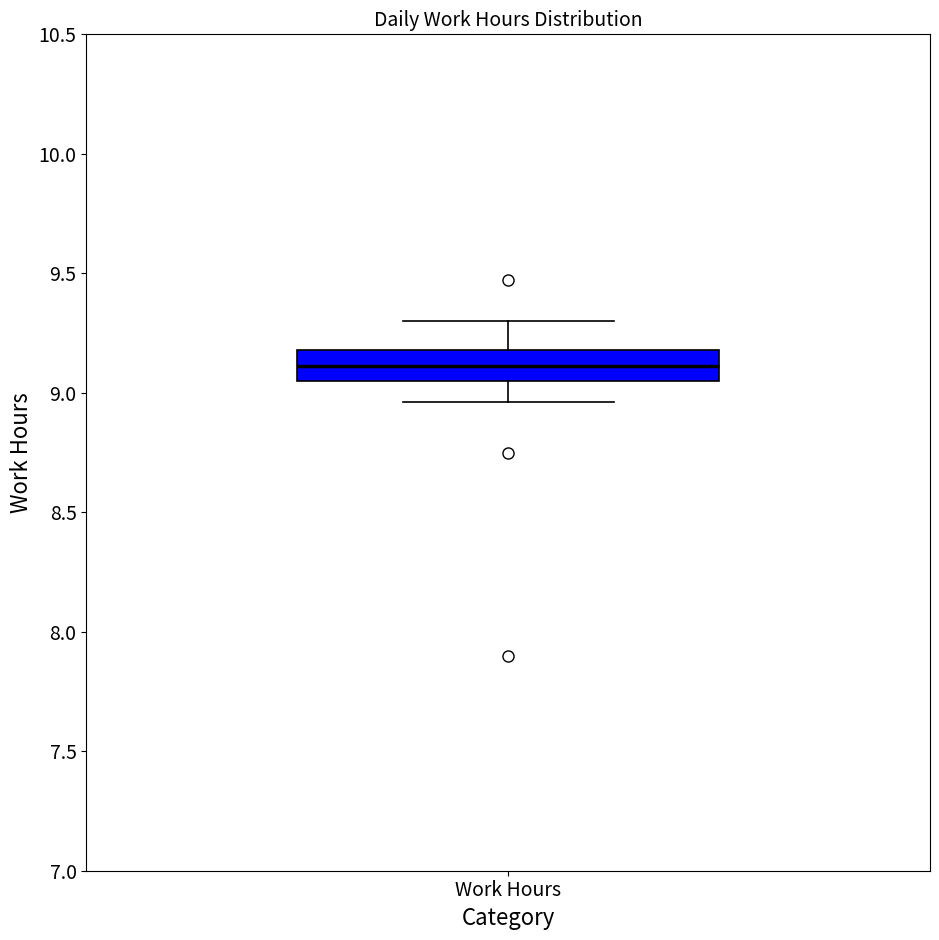

Transcribe this box plot: give where the median line is, the range the box spans, and where the two whiskers end, as read against the y-axis. The values are not printed on the chart, so give them approximately, as read against the axis.

median 9.10, box 9.05 to 9.20, whiskers 8.95 to 9.30